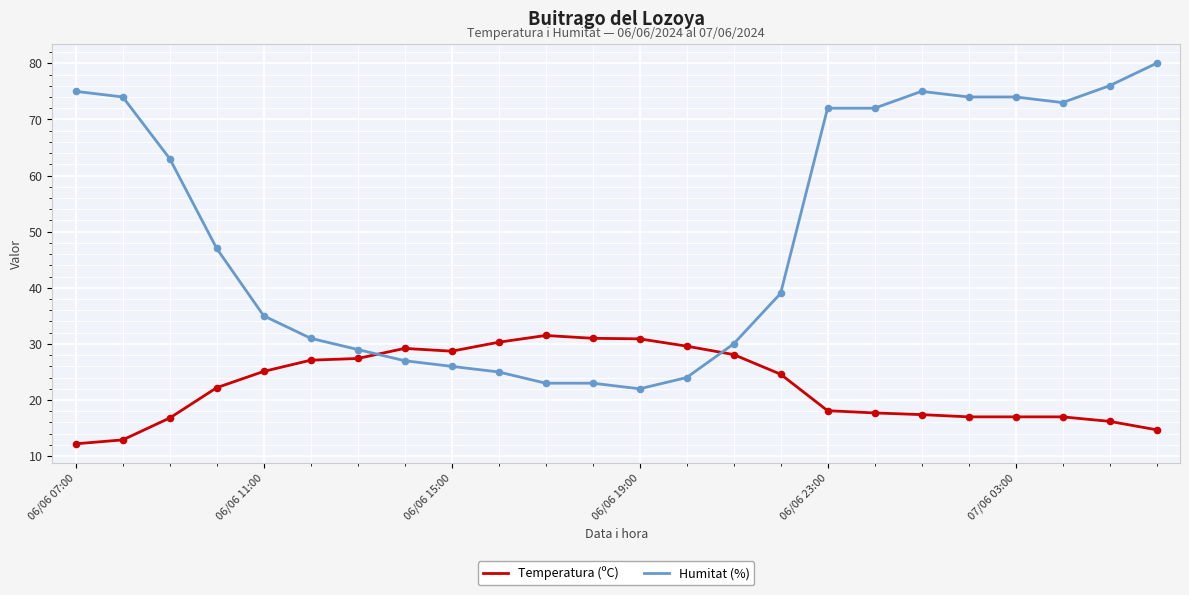

True or false: Temperatura (ºC) and Humitat (%) cross at least once.

True